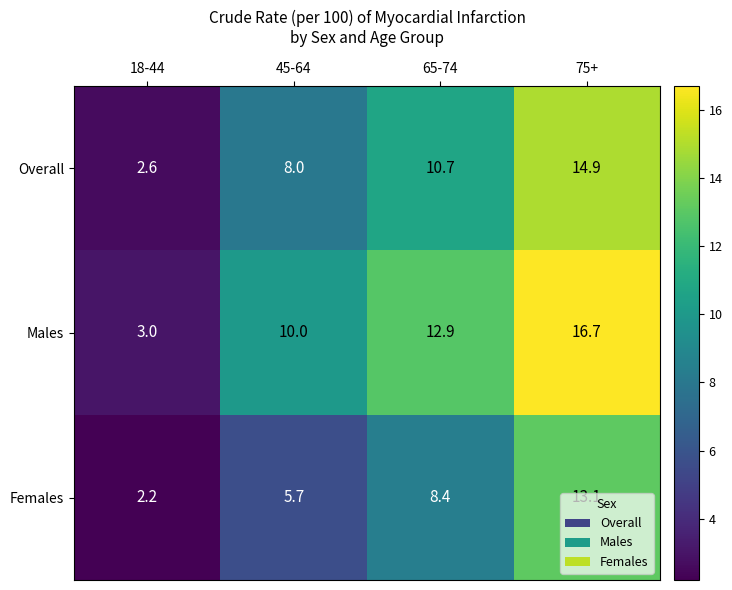

Is it true that Females equals 5.7 at 45-64?

True